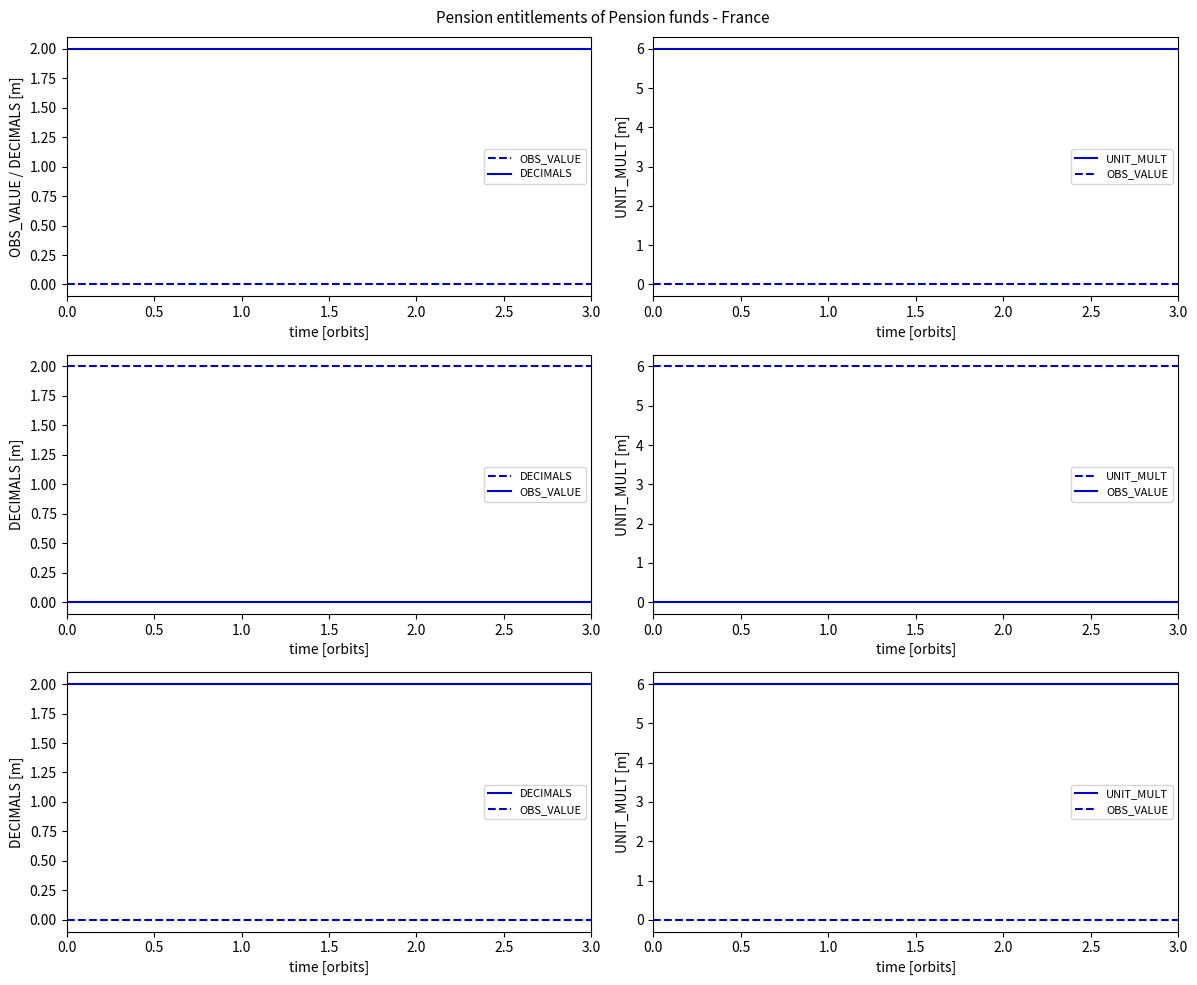

Is it true that UNIT_MULT equals 8 at 17?

False